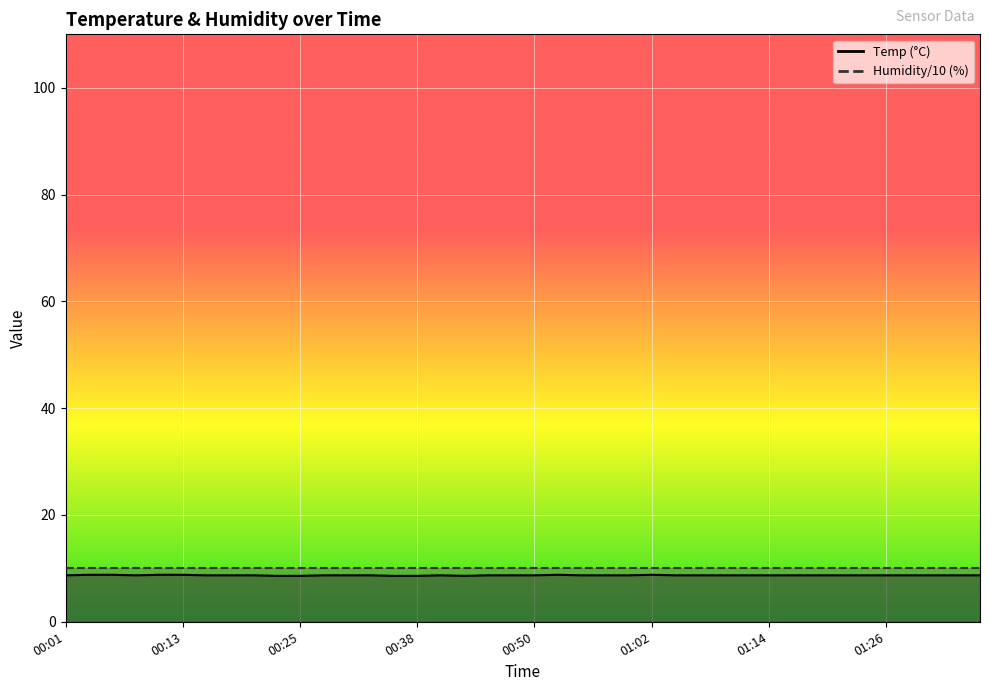

At which category does the data reach its first local valley?

00:08